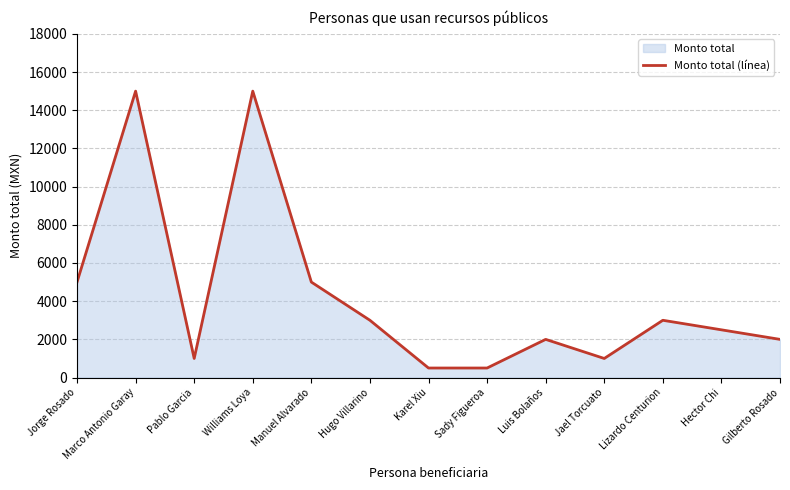

What is the average value?

4269